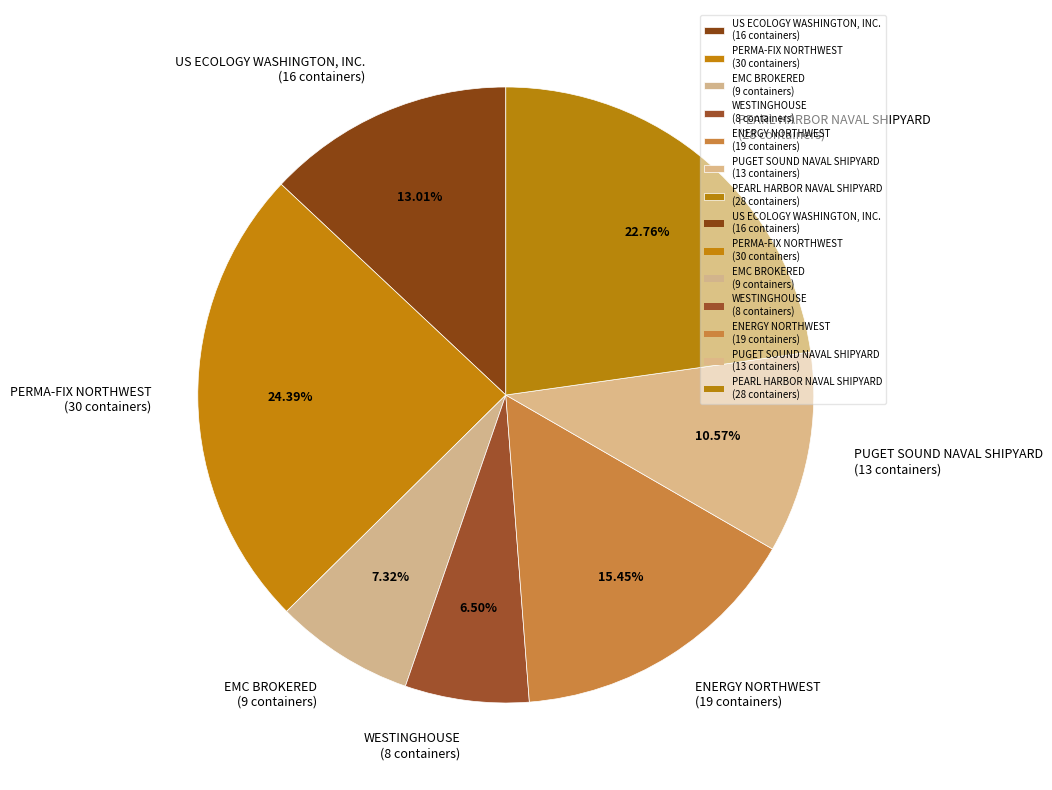

What is the smallest slice in the pie chart?

WESTINGHOUSE (8 containers)